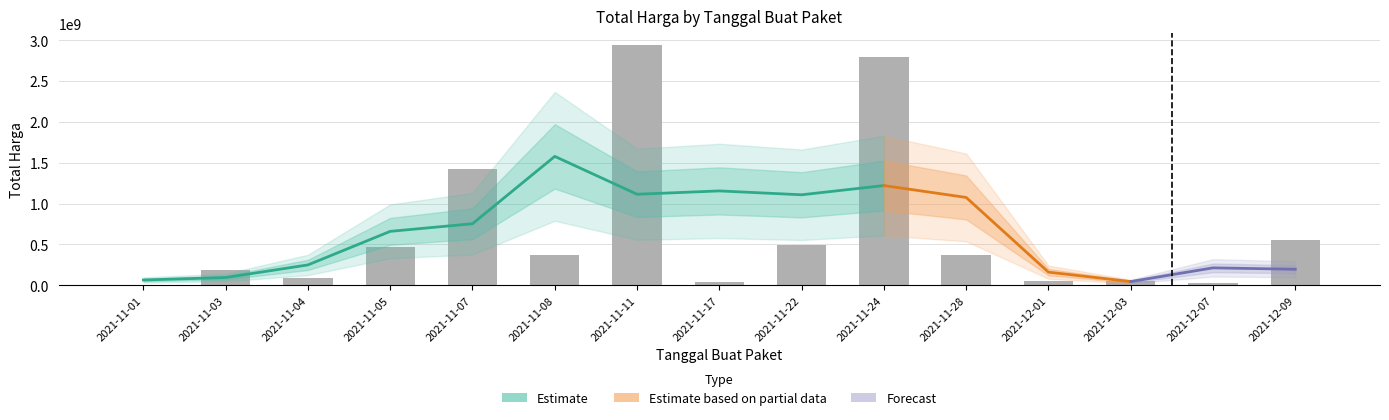

What is the ratio of the value at 2021-12-03 to the value at 2021-11-05?

0.1